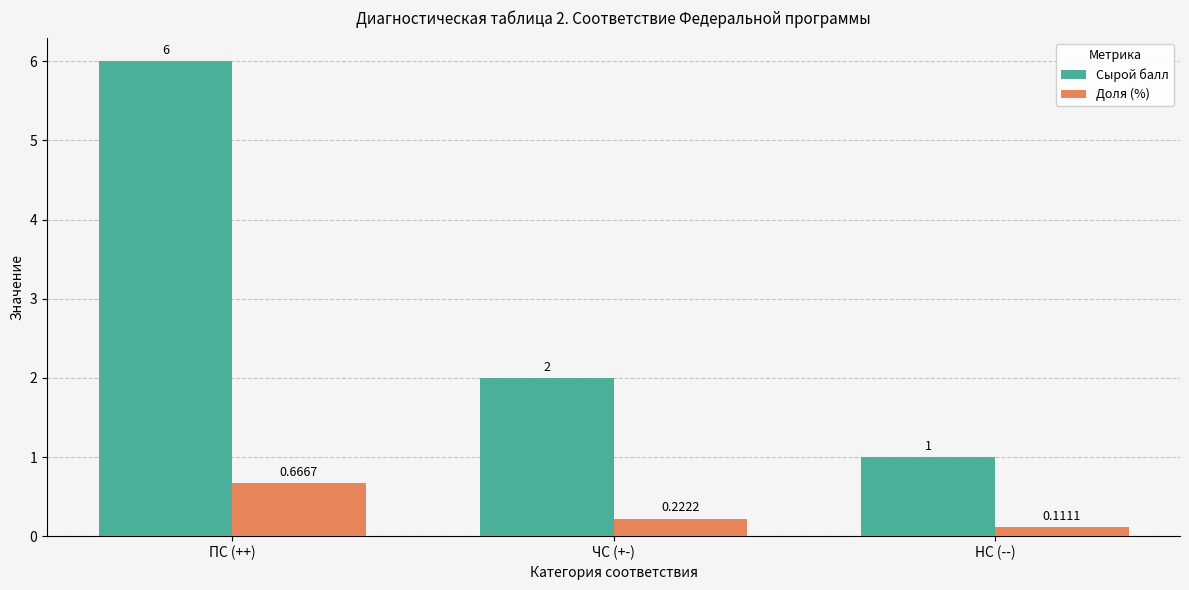

What is the sum of all Сырой балл values?

9.0